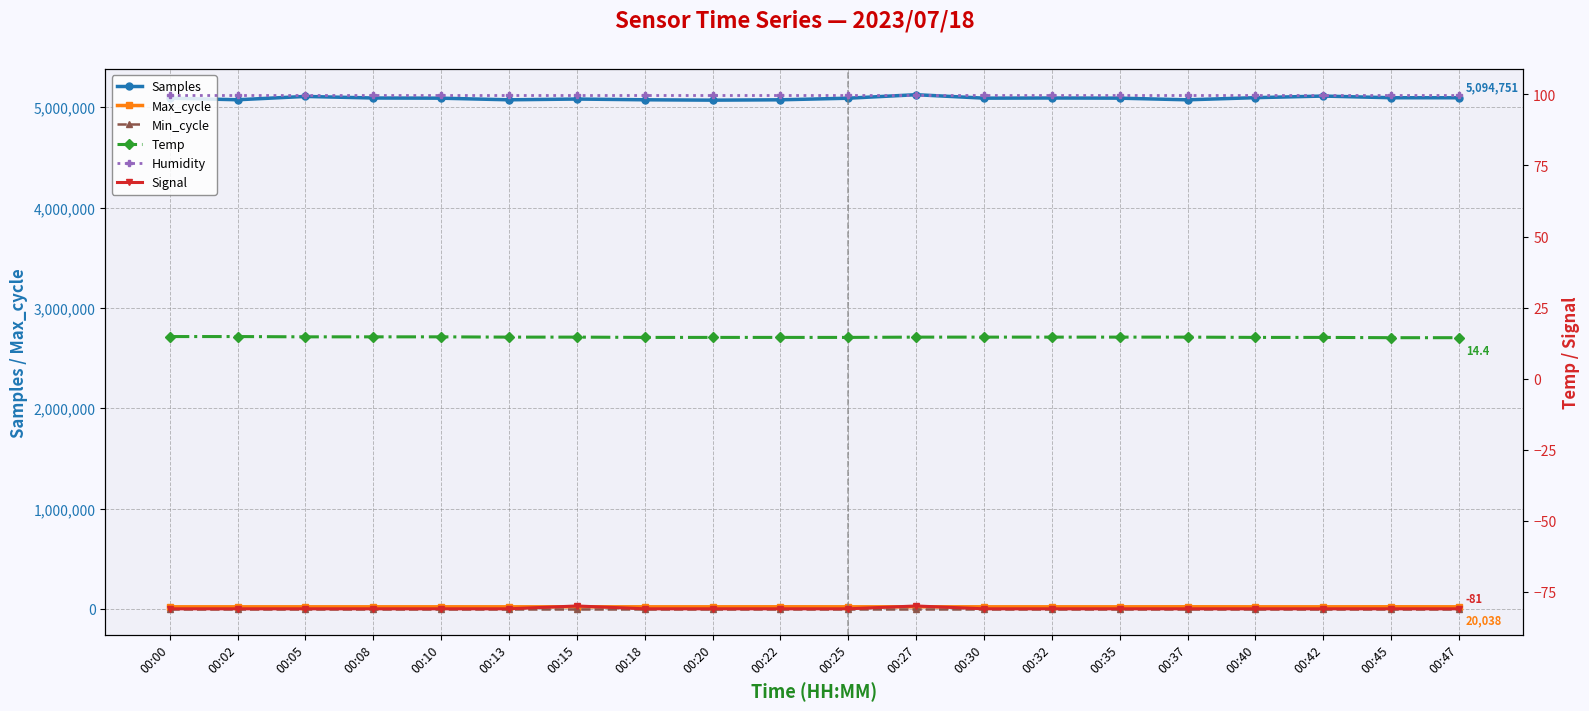

What value does the Min_cycle series have at 00:00?

28.0